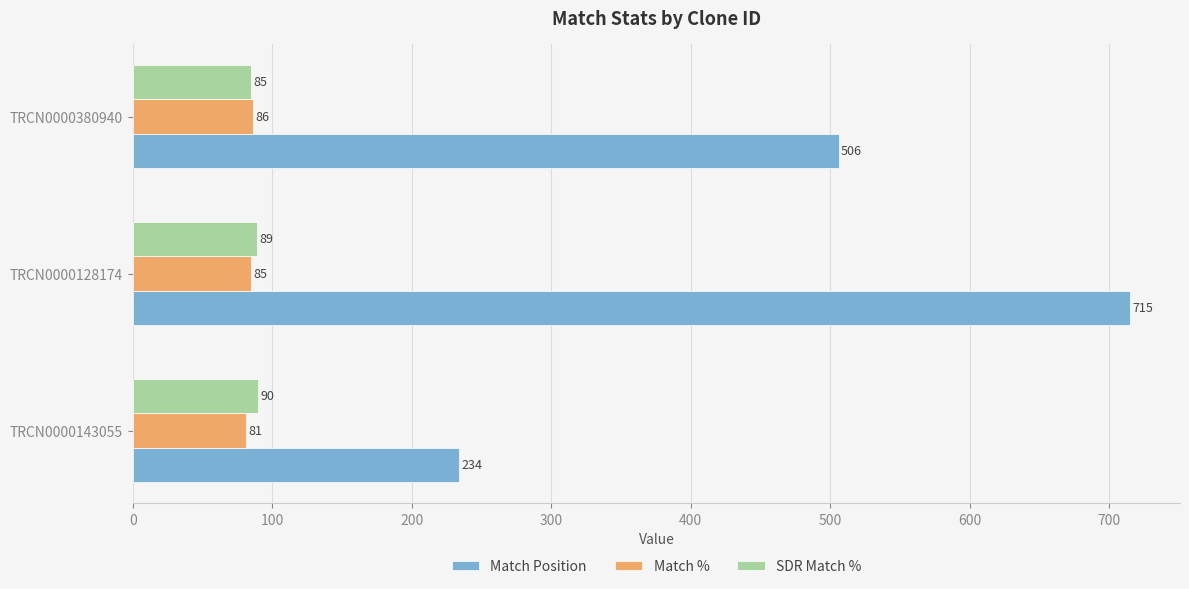

List the series in order of their peak value, highest first.

Match Position, SDR Match %, Match %